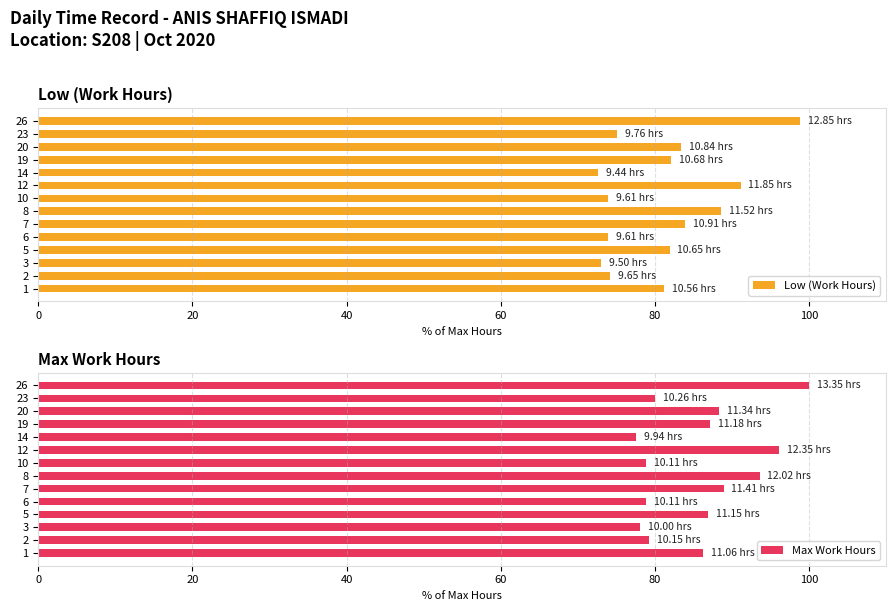

What is the average value of the Low (Work Hours) series?

81.0